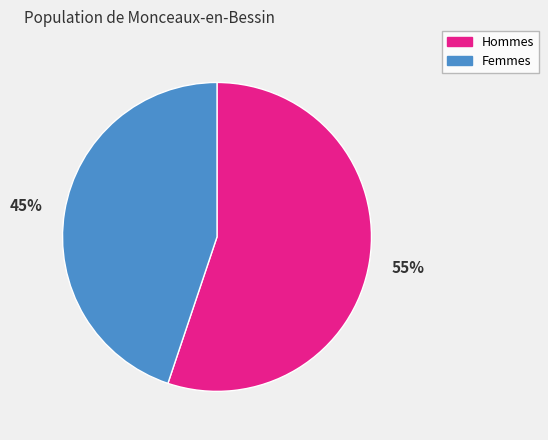

Is there a majority slice in this chart?

Yes